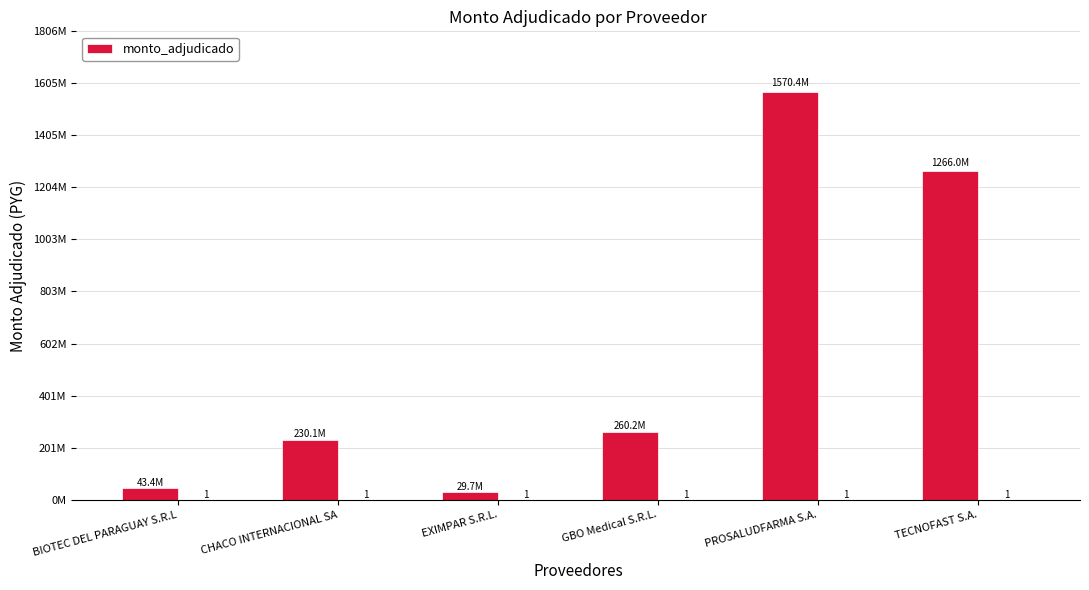

At which label does the data first exceed 260196000?

PROSALUDFARMA S.A.